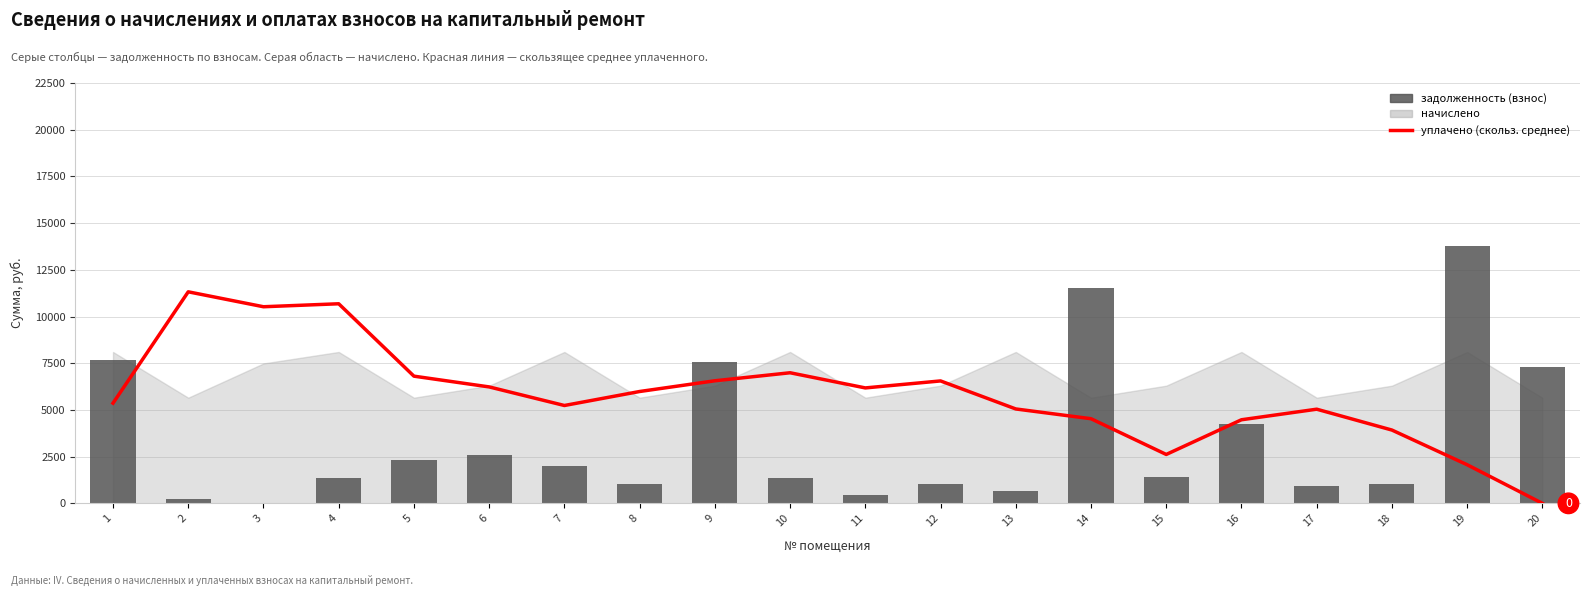

Are the bars grouped side by side (vs. stacked)?

Yes